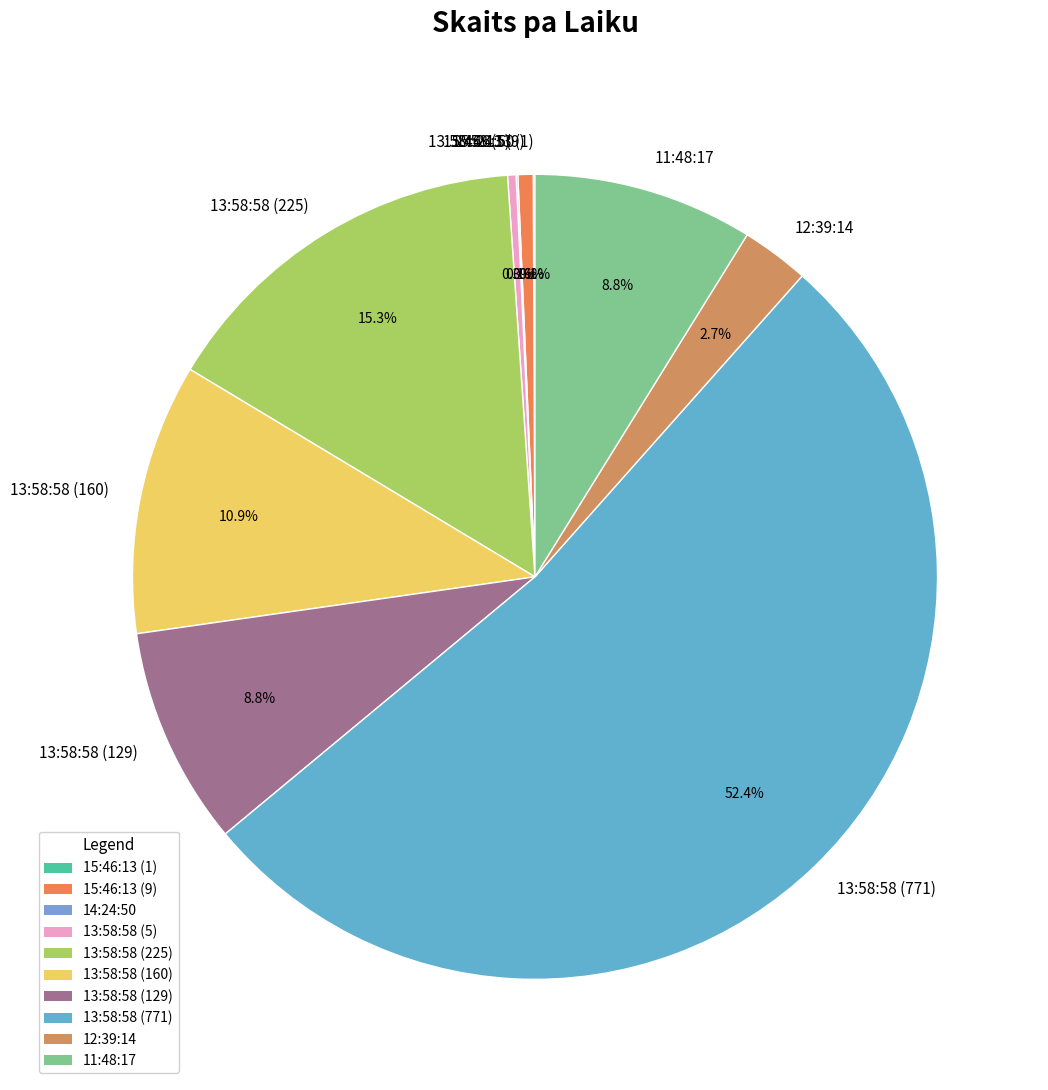

Do 13:58:58 (225) and 11:48:17 together represent more than half of the pie?

No